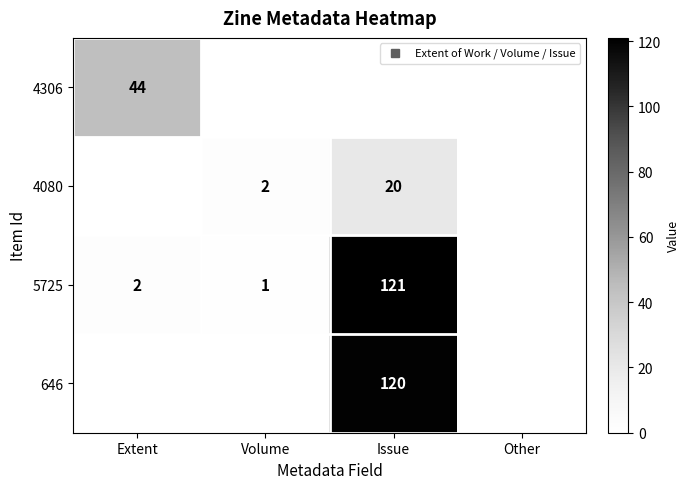

The 4080 series shows 0 at Extent. True or false?

True